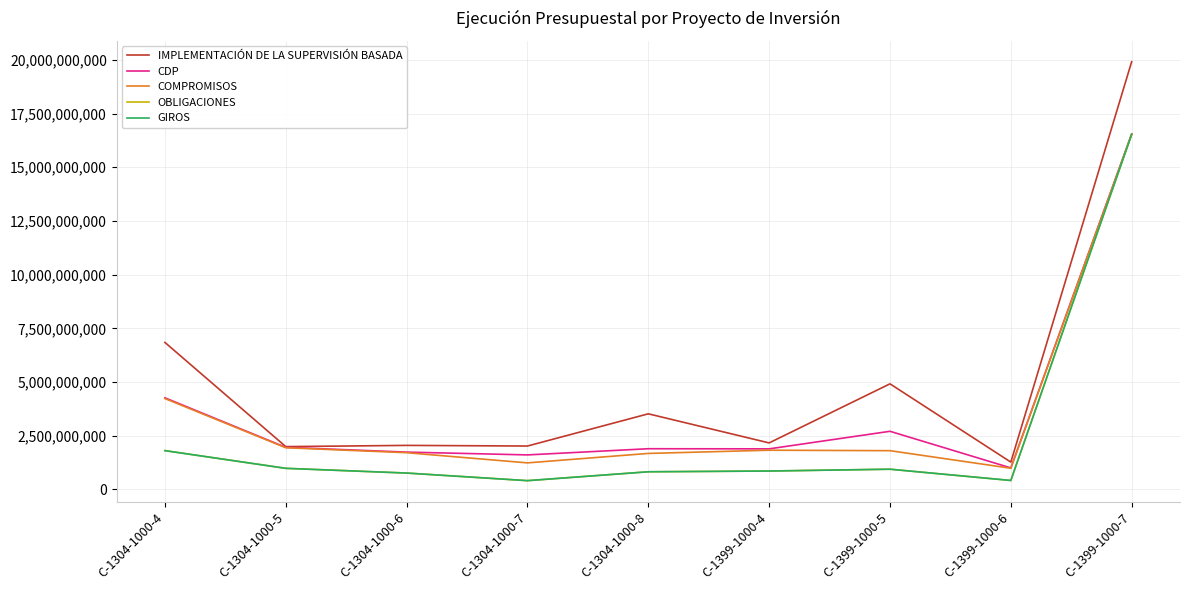

Does the chart display data point markers on the line(s)?

No